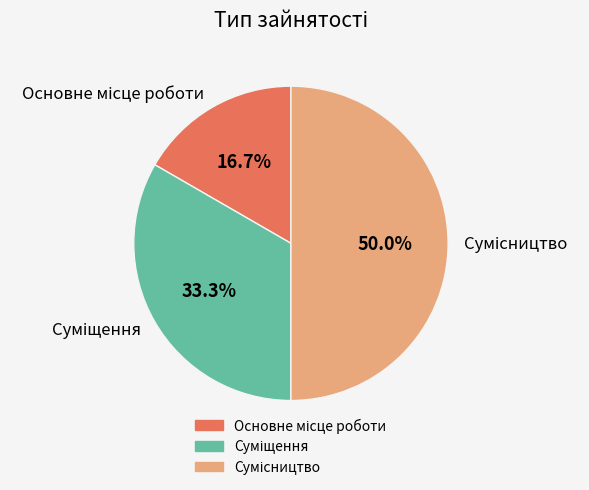

Count the number of slices in the pie.

3